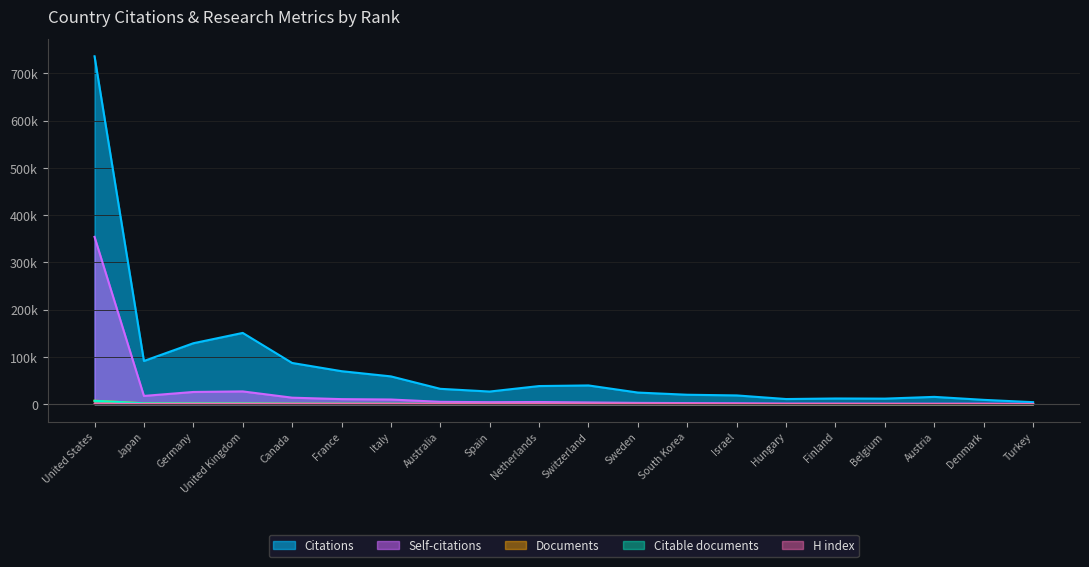

Between Switzerland and Finland, which series saw the biggest shift?

Citations